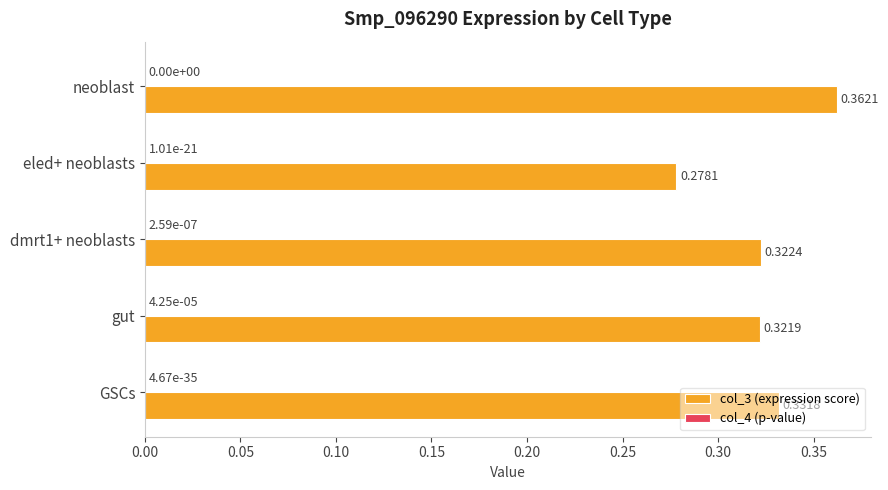

What is the sum of the col_3 (expression score) values at eled+ neoblasts and dmrt1+ neoblasts?

0.6